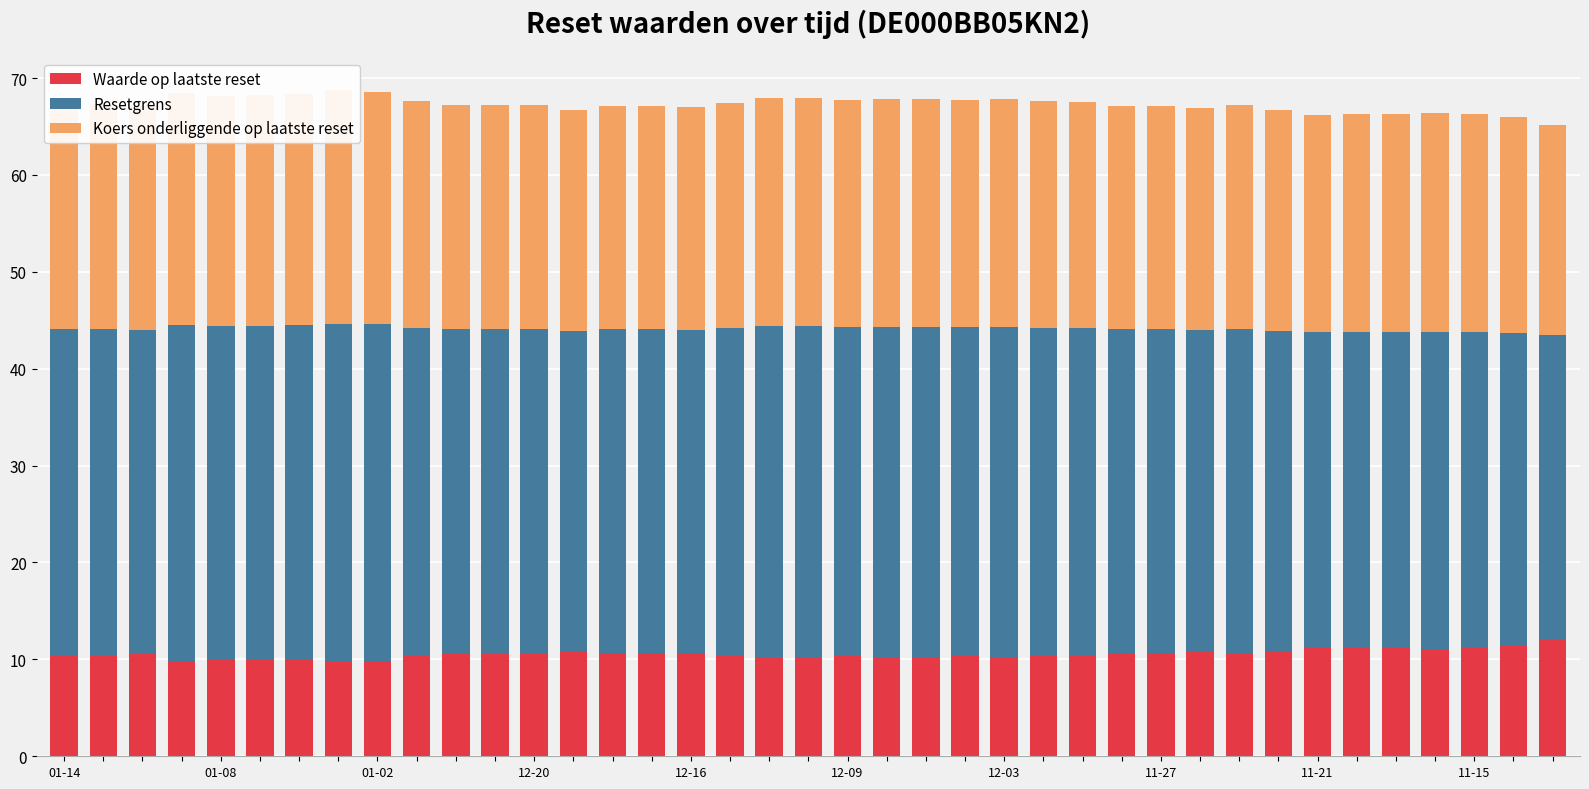

The value of Resetgrens at 23 is 6.8. True or false?

False